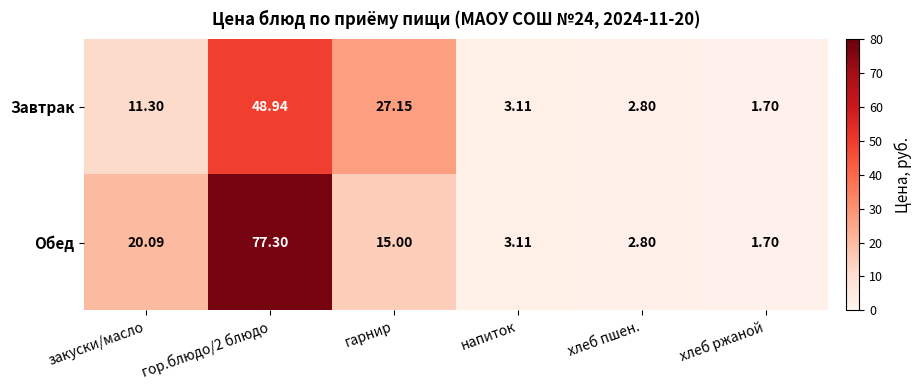

What is the total value across all series at закуски/масло?

31.4